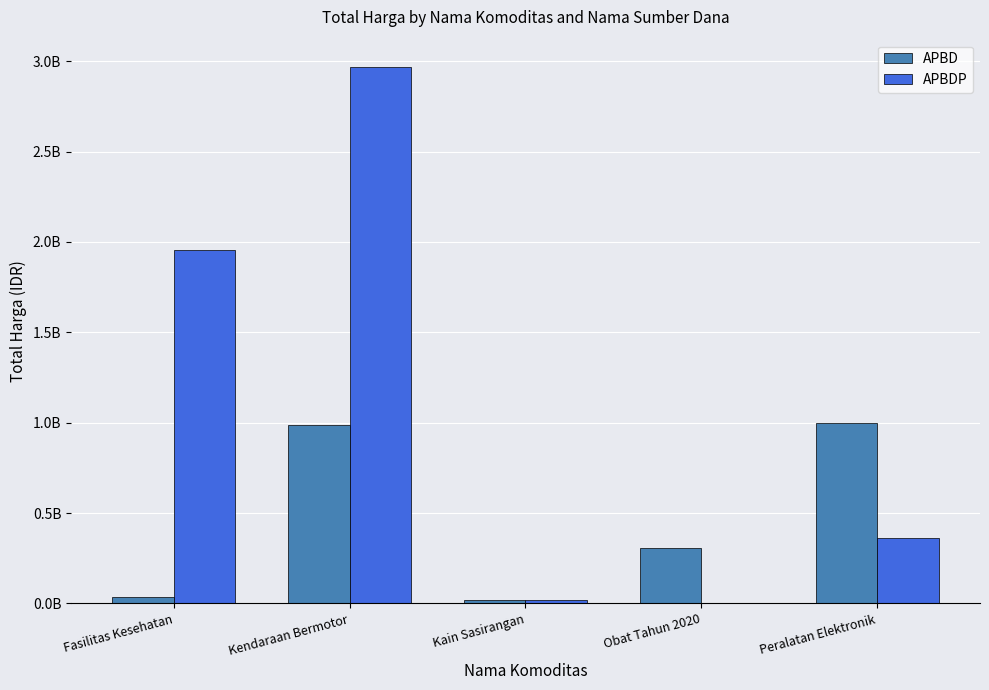

Is it true that APBD equals 986002100 at Kendaraan Bermotor?

True